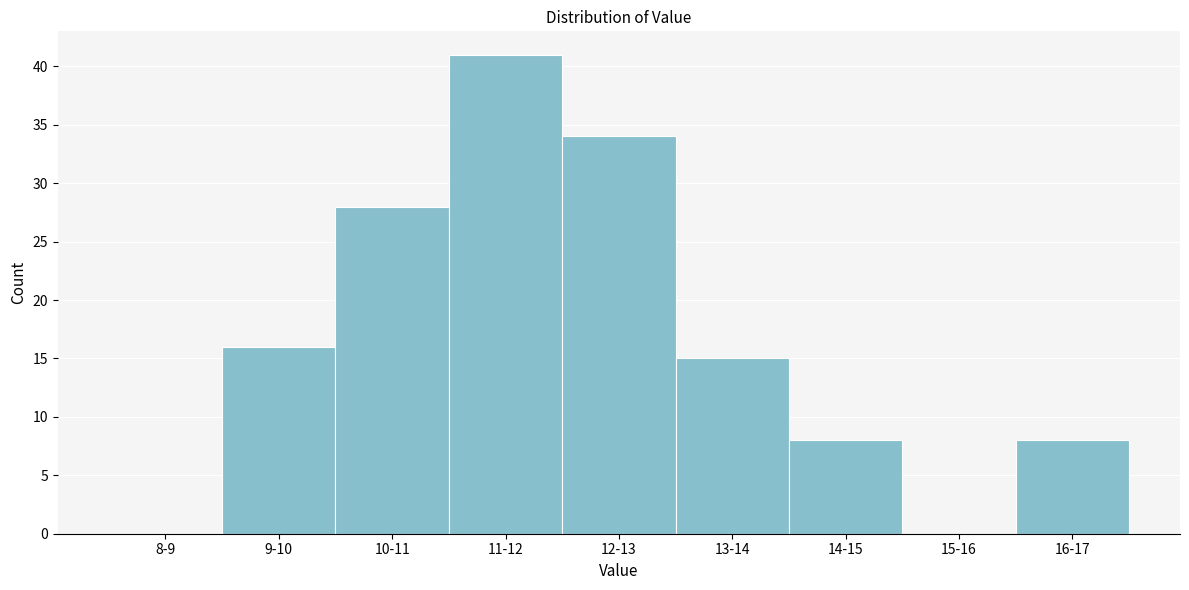

Reading left to right, what are all the values shown in this chart?

8-9=0	9-10=16	10-11=28	11-12=41	12-13=34	13-14=15	14-15=8	15-16=0	16-17=8